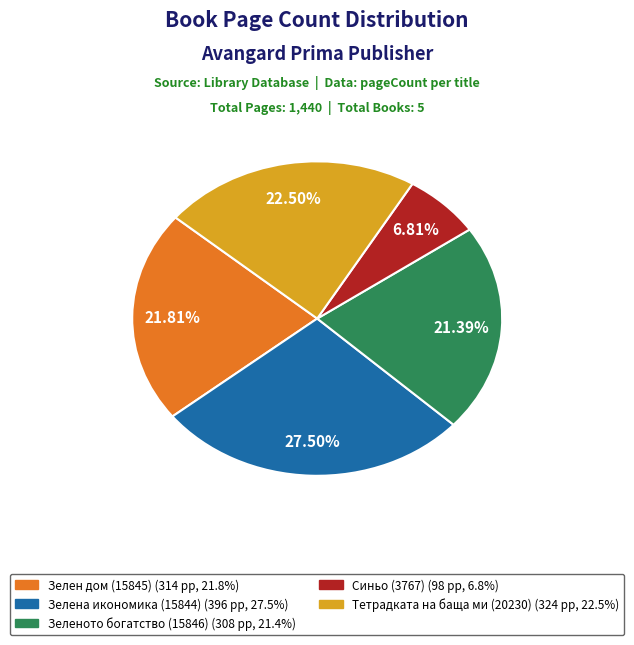

Which slice is the smallest?

Синьо (3767)